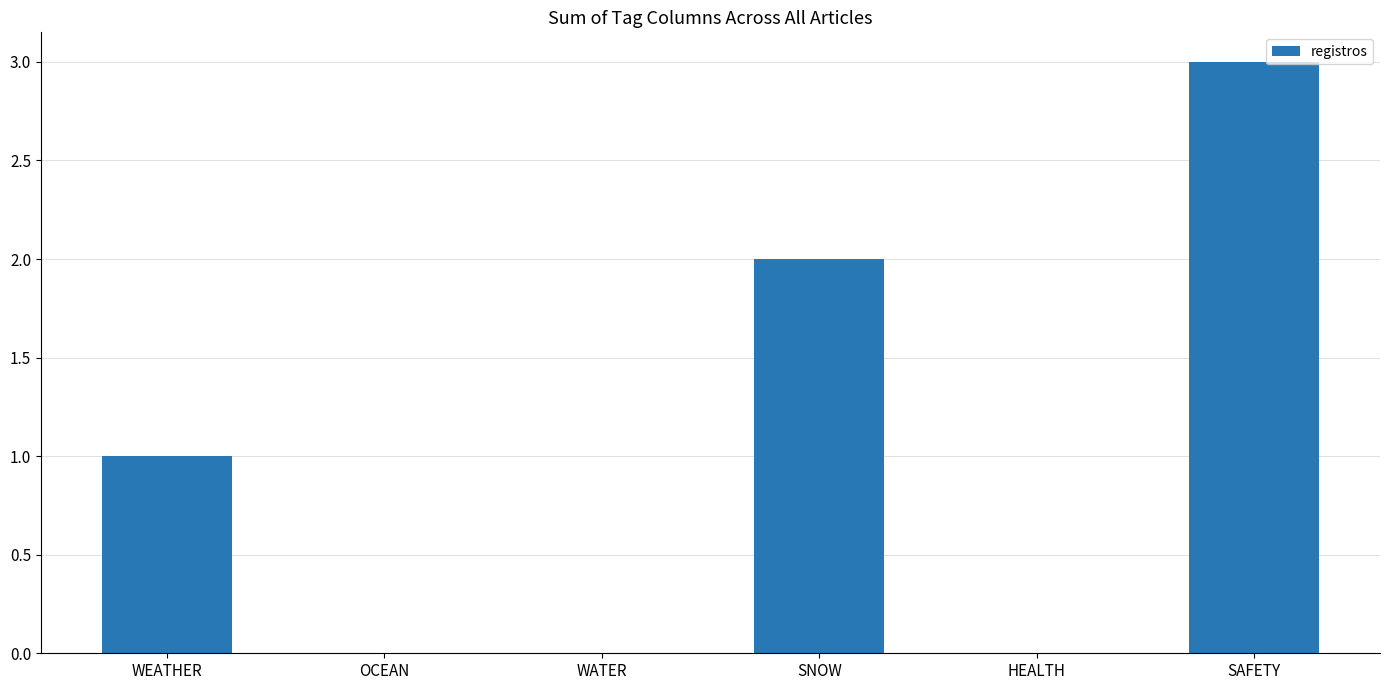

Which category has the highest value across all series?

SAFETY